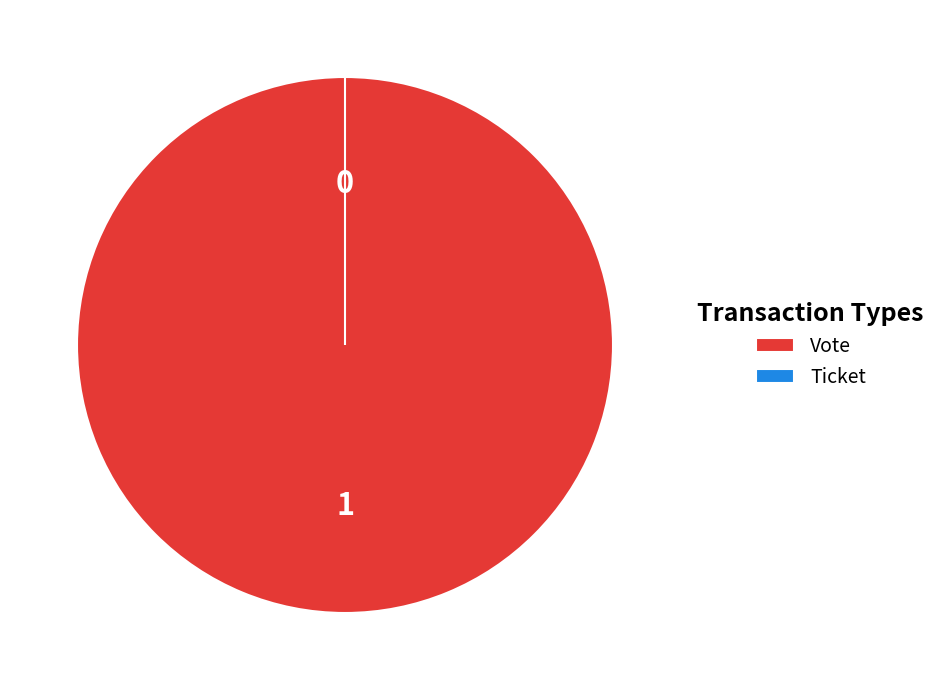

Is it true that Ticket is 9% of the pie?

False